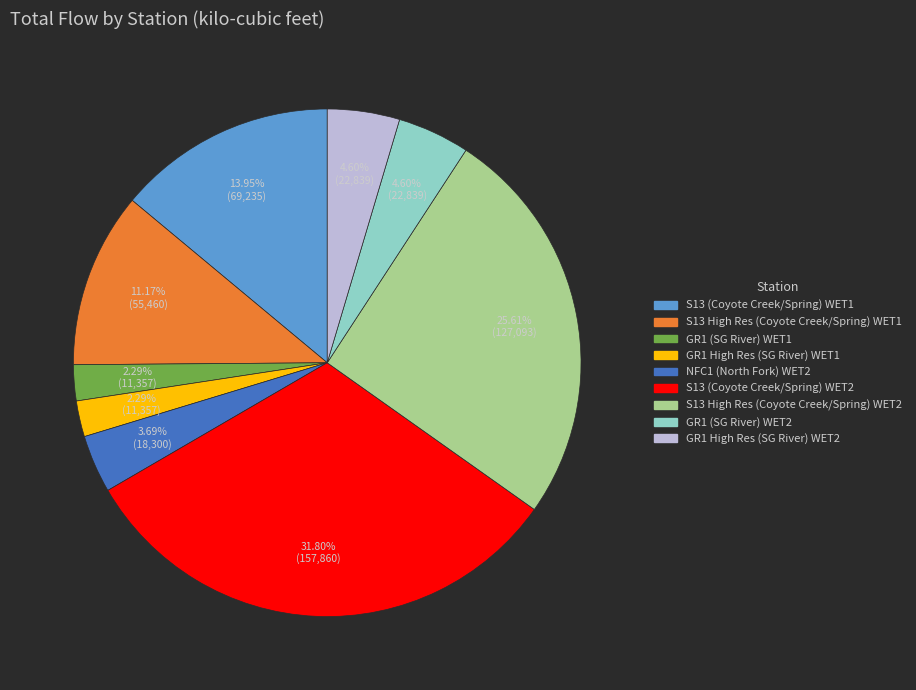

To the nearest percent, what portion does NFC1 (North Fork) WET2 represent?

4%